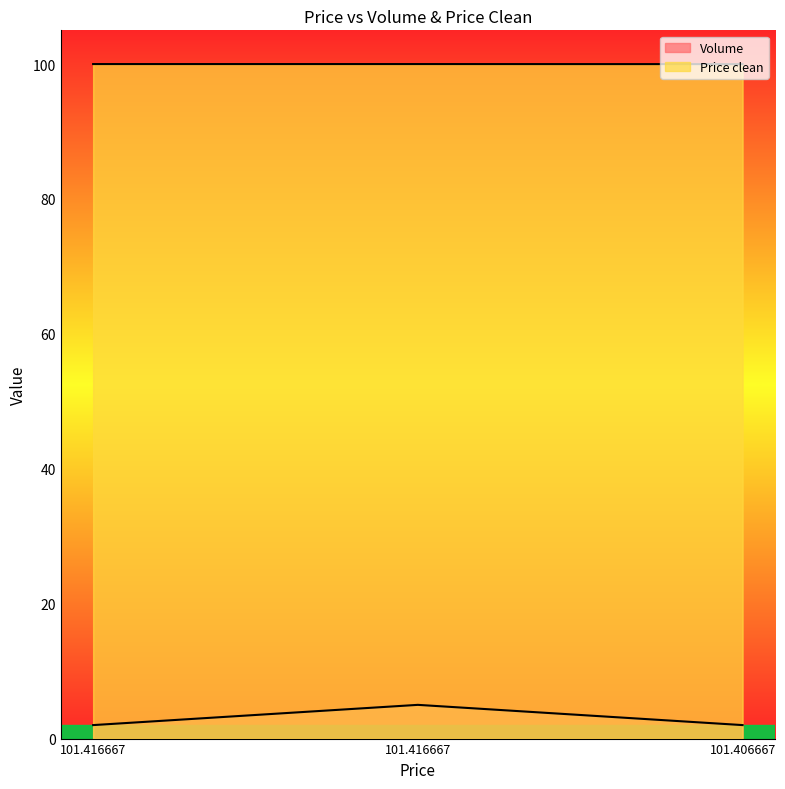

List the series in order of their peak value, lowest first.

Volume, Price clean